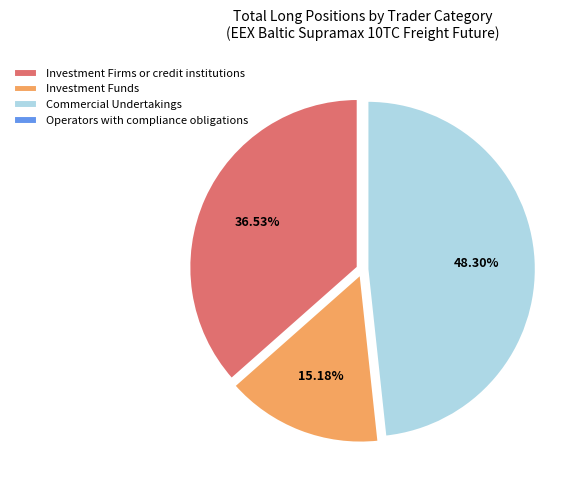

Does any single category account for the majority?

No